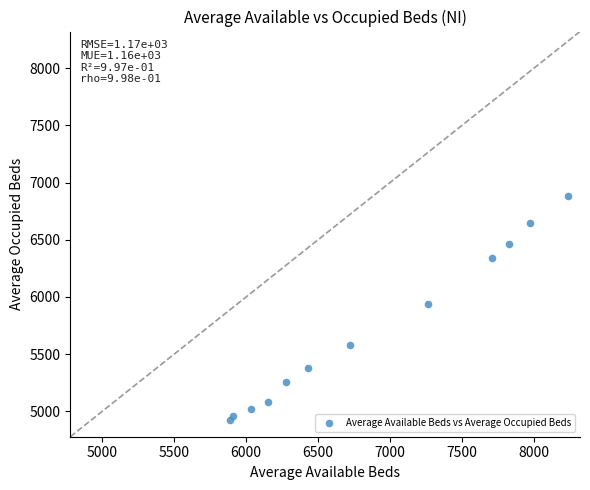

What Y value in the scatter plot is closest to 5904?

5942.0